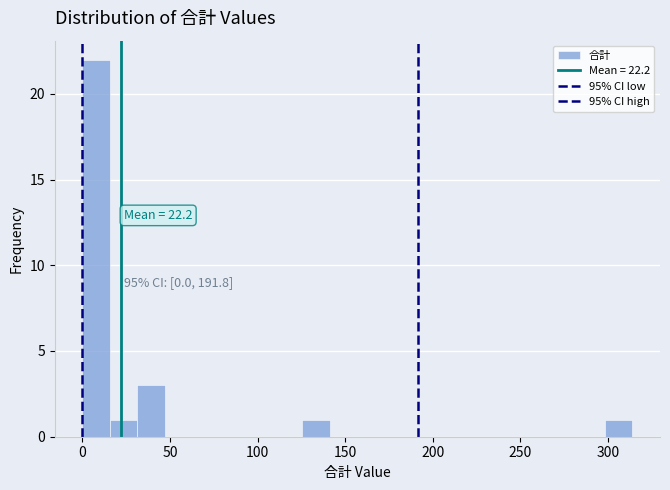

Around what value on the x-axis is the tallest bar? Give the approximate position of its centre, as read against the axis.

10